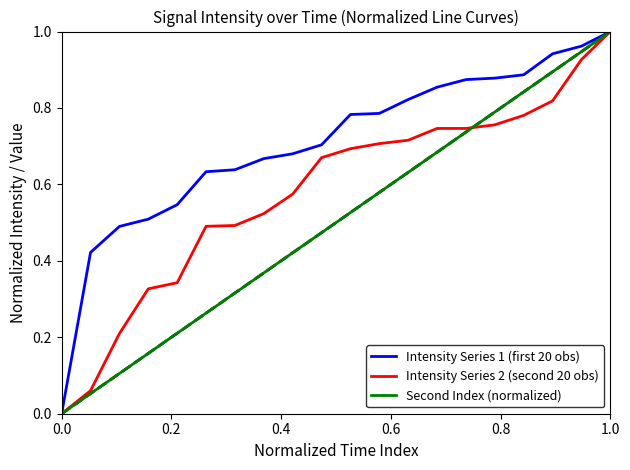

Rank the series by their average value, from highest to lowest.

Intensity Series 1 (first 20 obs), Intensity Series 2 (second 20 obs), Second Index (normalized)